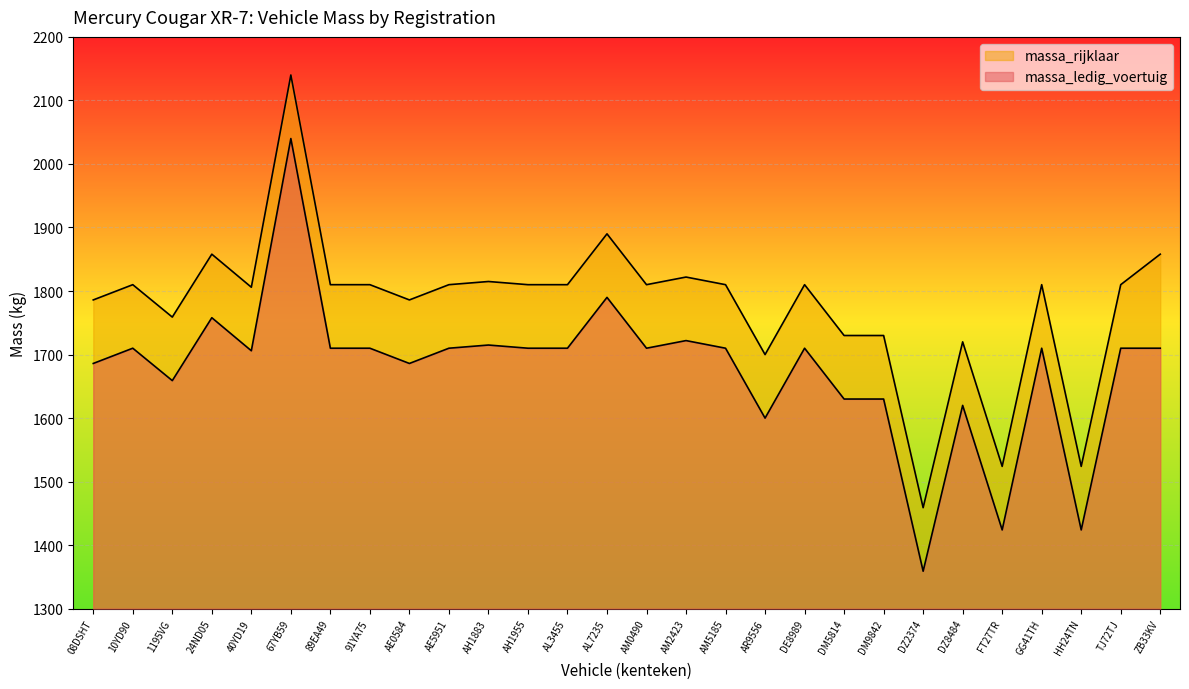

How many lines are shown in the chart?

2